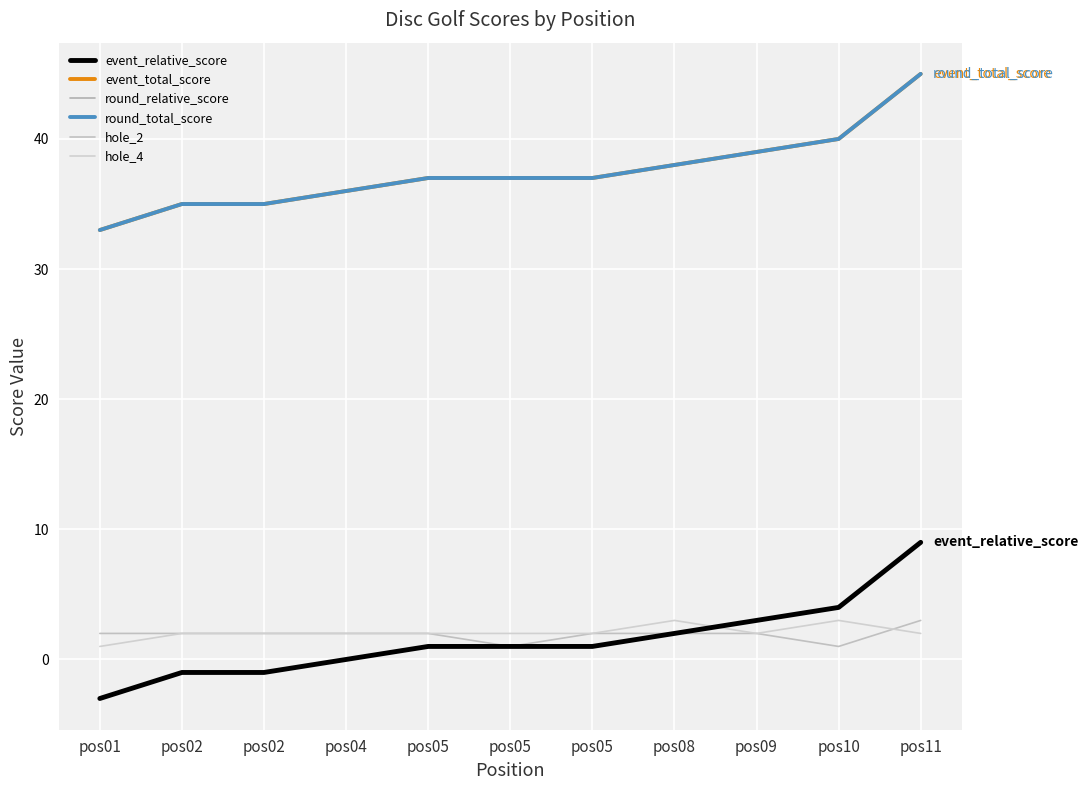

Does the chart have visible grid lines?

Yes